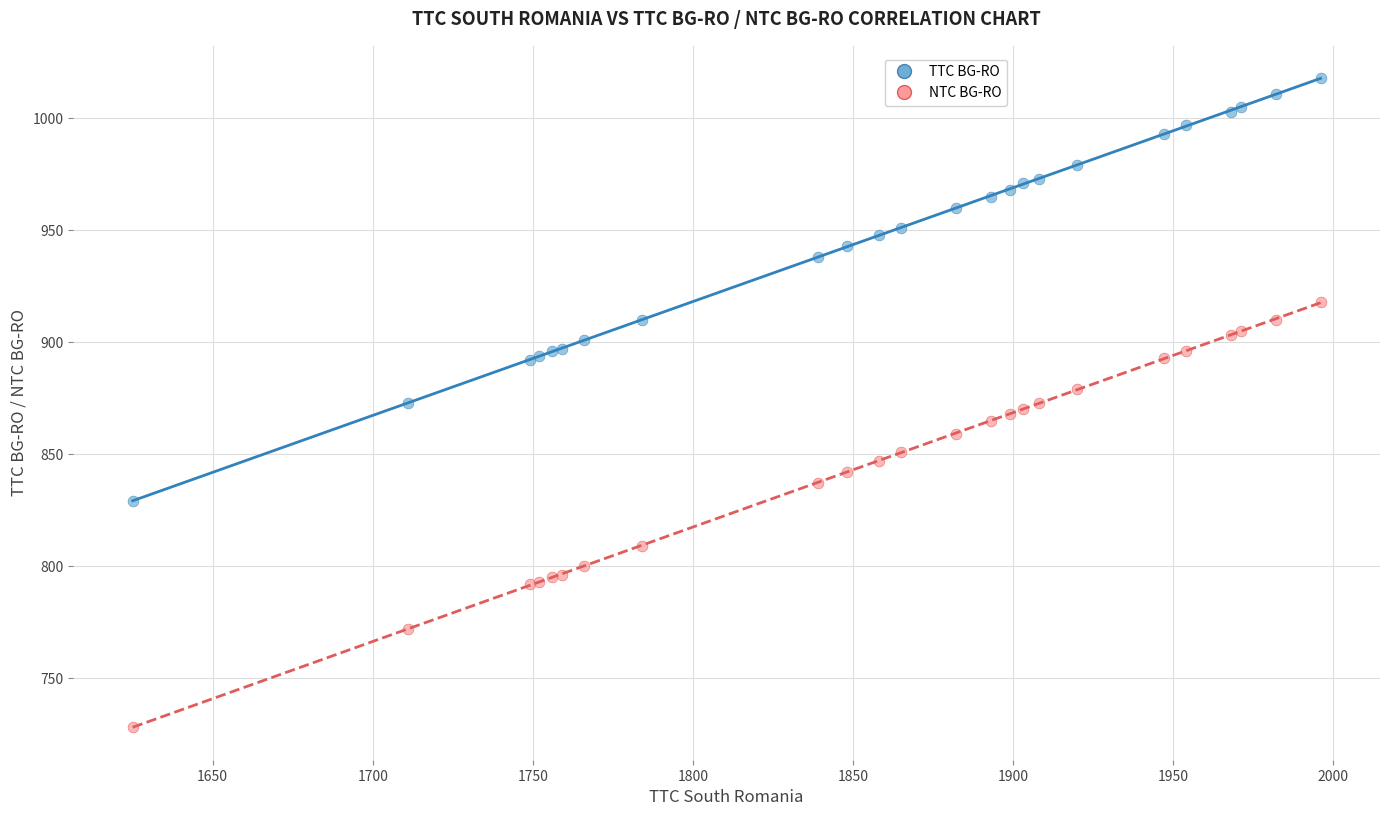

Which series contains the lowest Y value?

NTC BG-RO